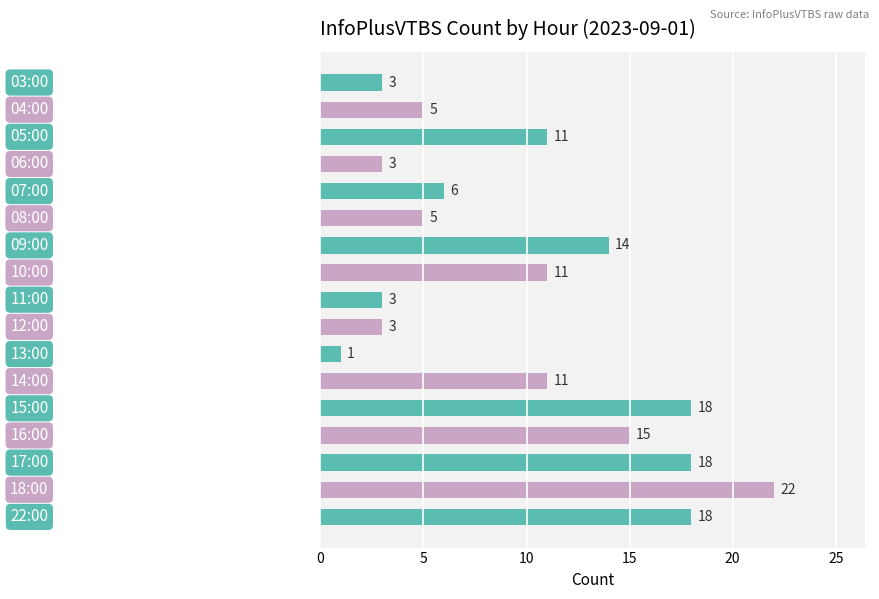

What is the maximum value shown in the chart?

22